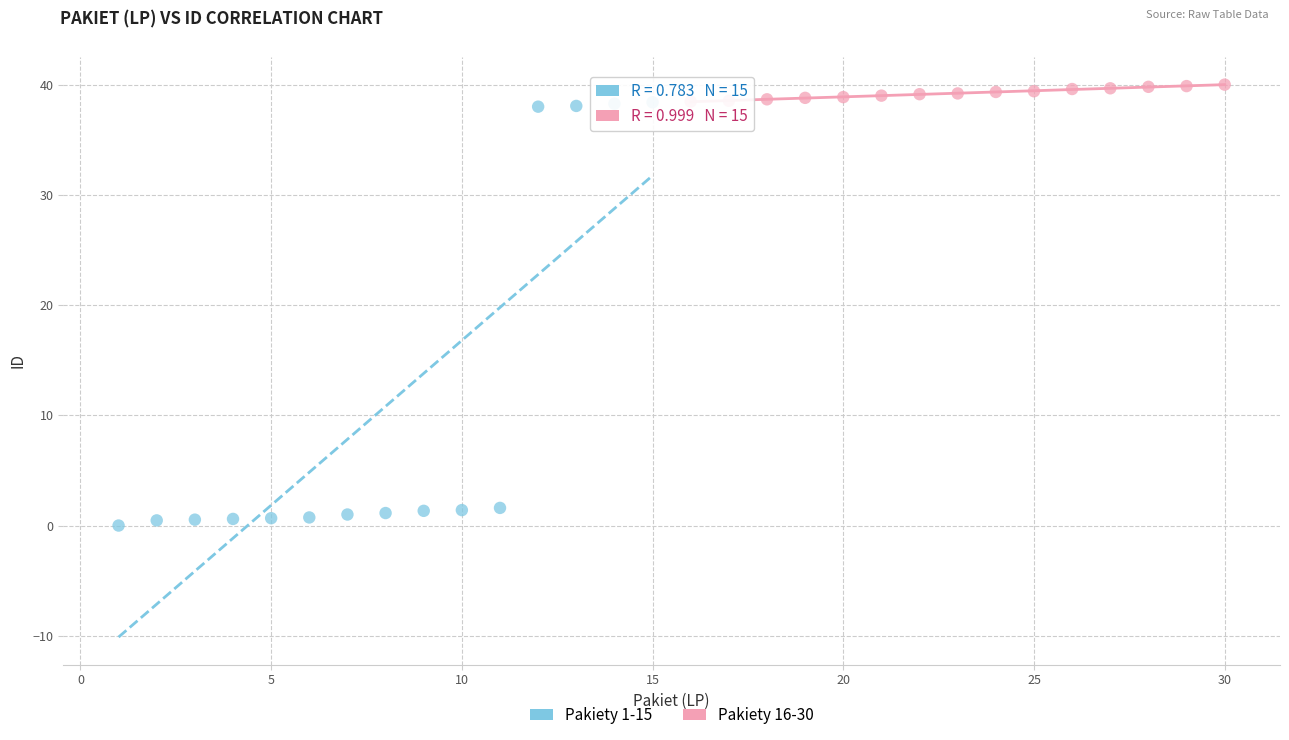

Which series has the widest spread of Y values?

Pakiety 1-15